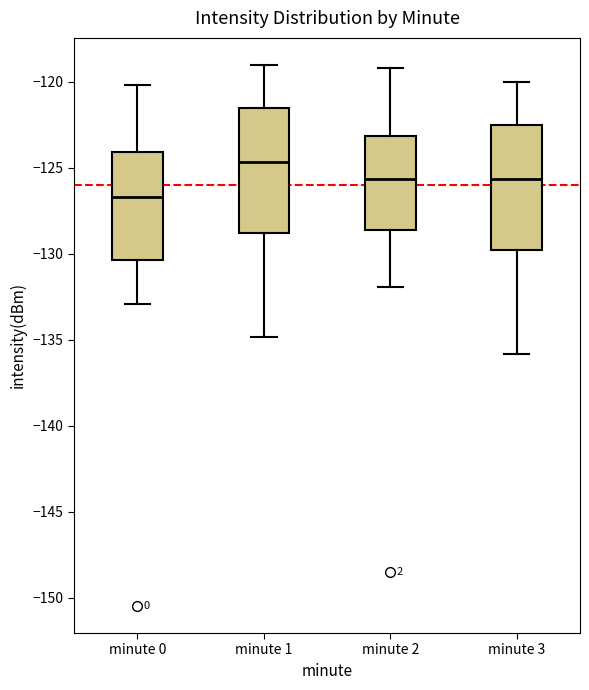

Where does the upper whisker of the box for minute 0 end on the y-axis? The values are not printed on the chart, so give them approximately, as read against the axis.

-120.0